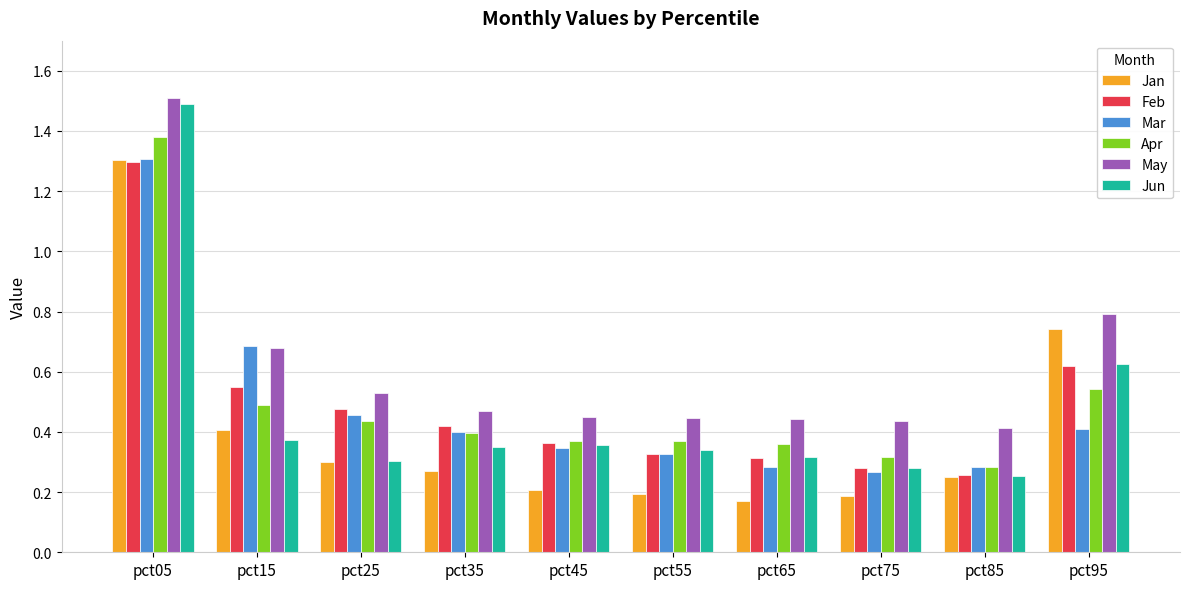

Count the Jun values in the range 0 to 1.

9